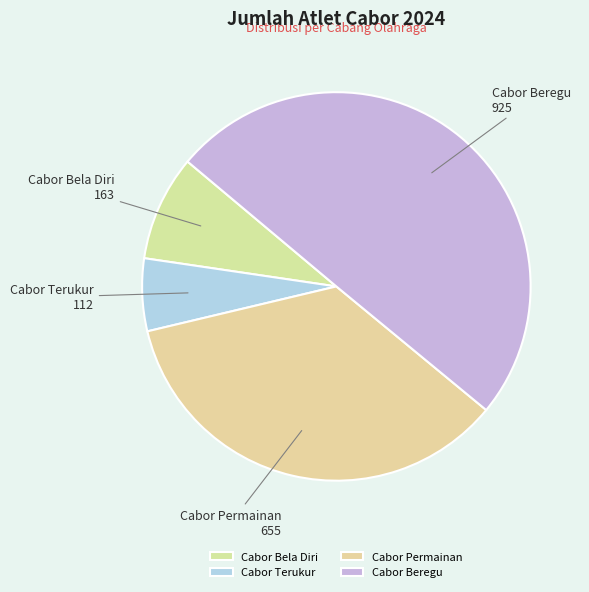

Which slice is the largest?

Cabor Beregu